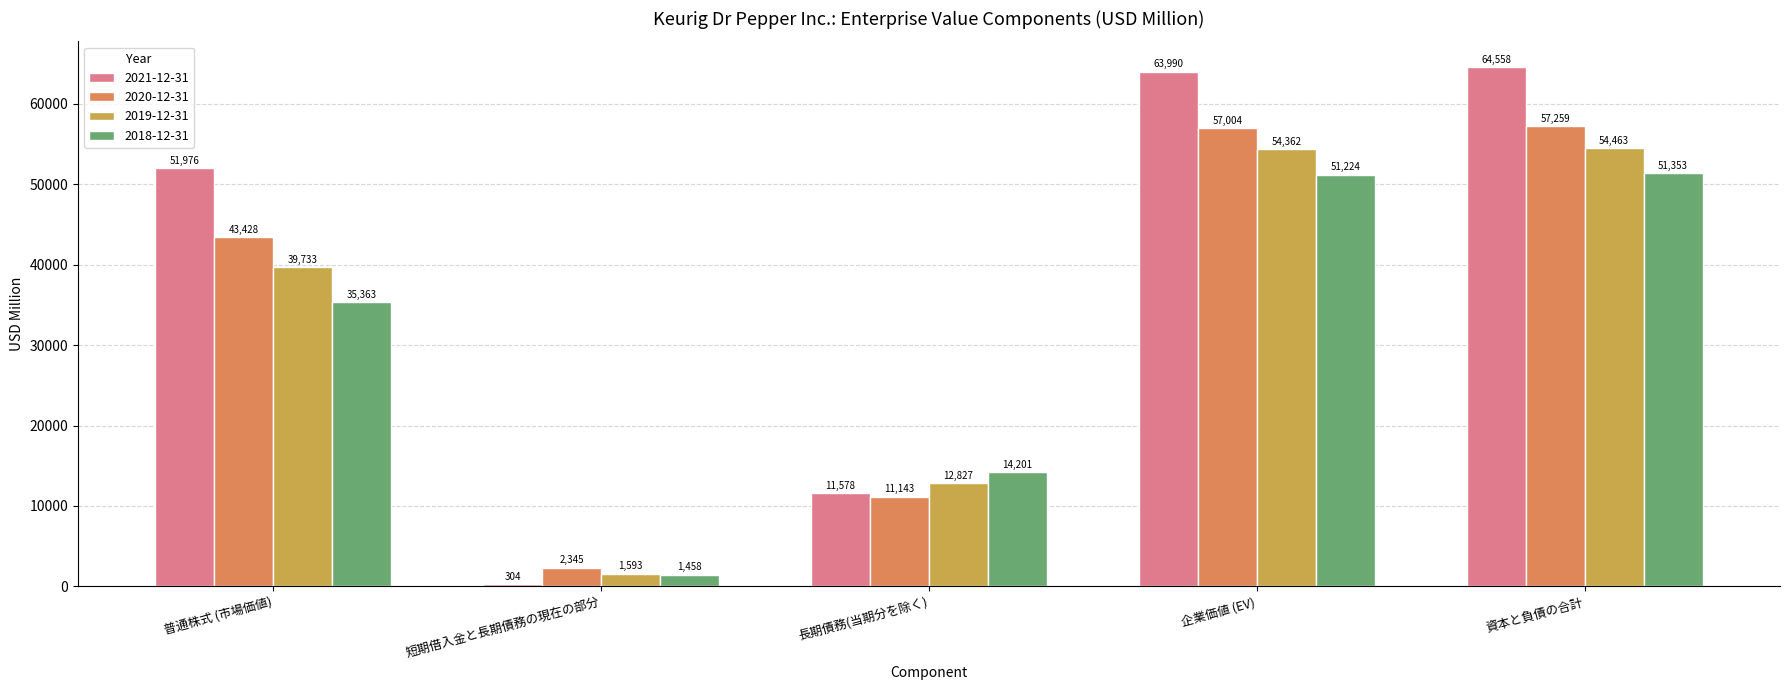

How many bars are there in total?

20